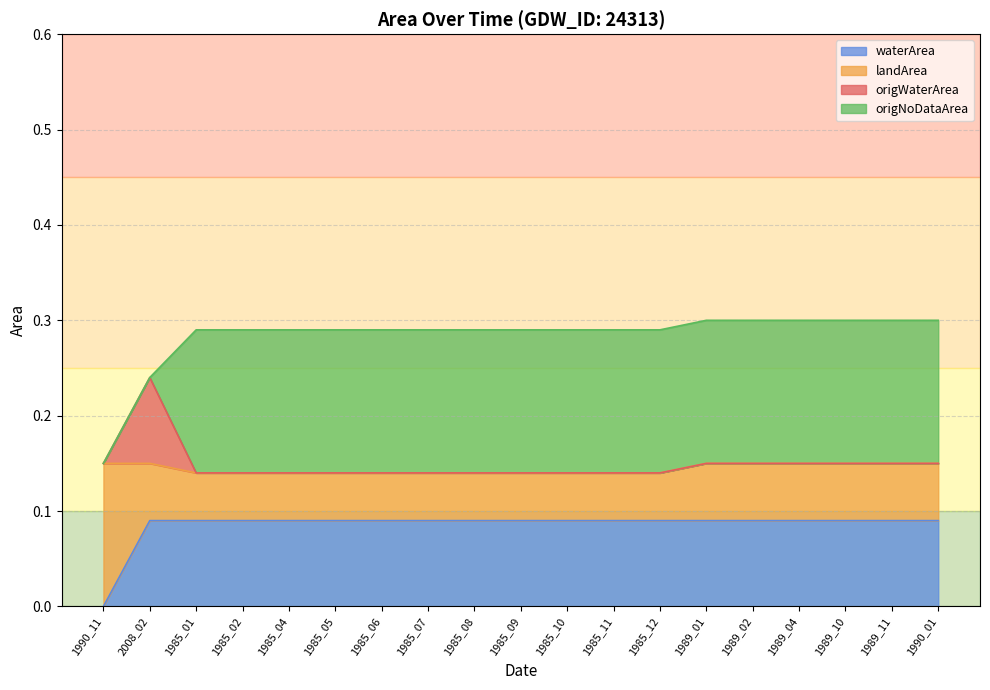

Which category has the highest value in the origWaterArea series?

2008_02